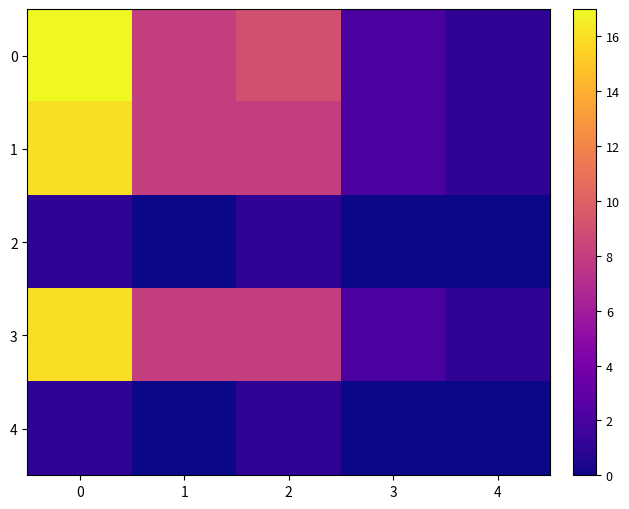

At 3, list the series in order from smallest to largest.

2, 4, 0, 1, 3